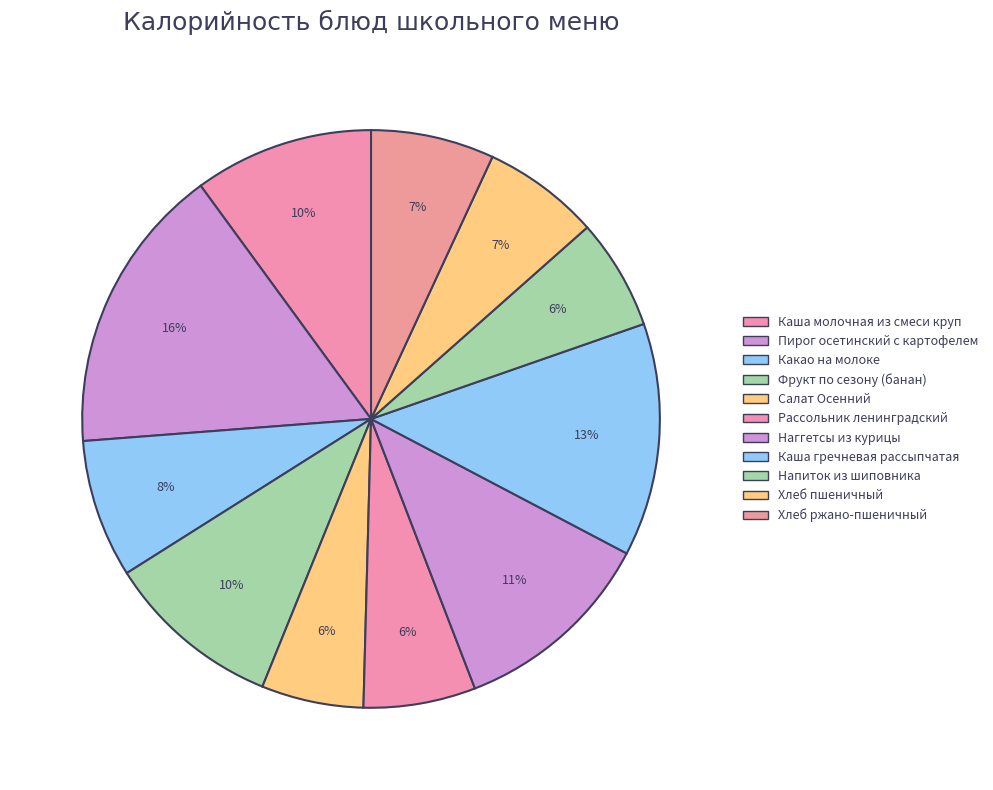

How many segments does this pie chart have?

11